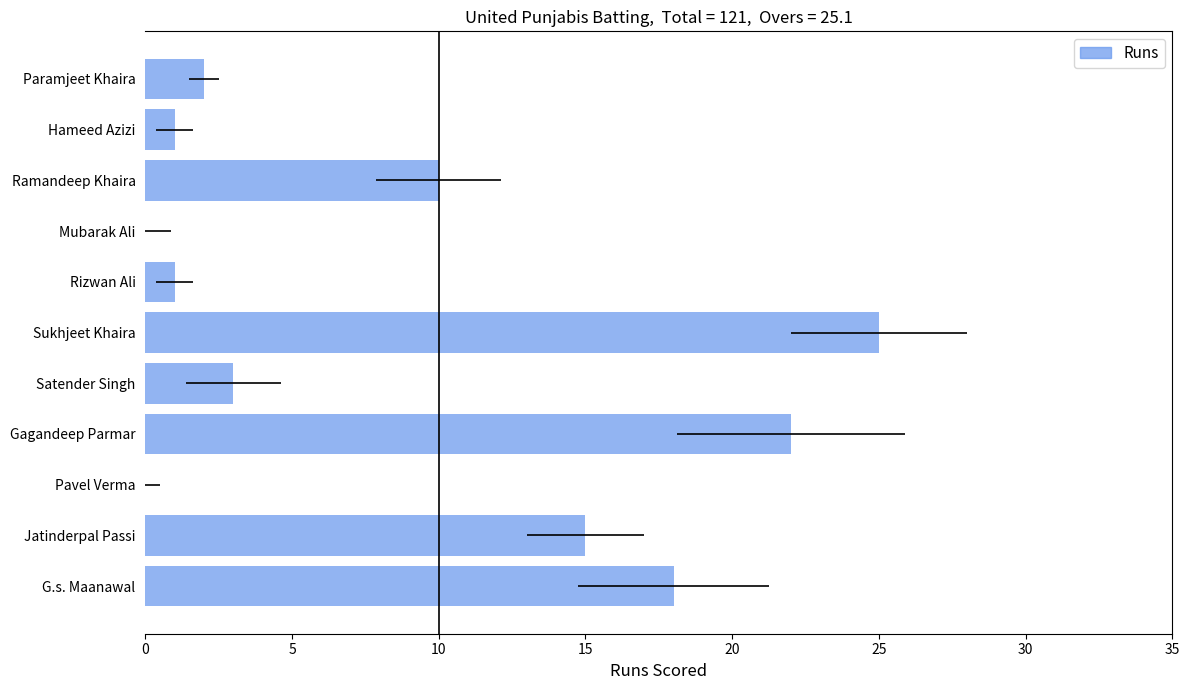

True or false: the data shows 22 at 15.

True